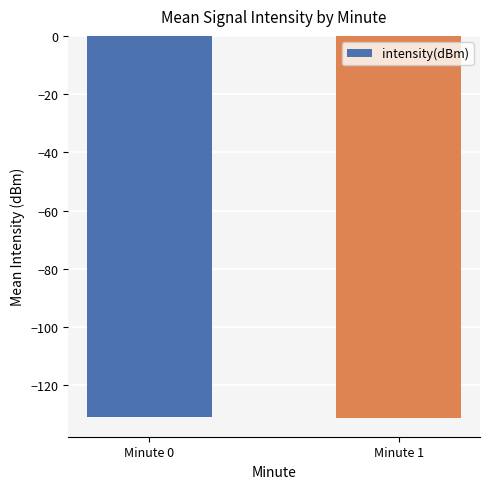

What is the average value?

-131.0